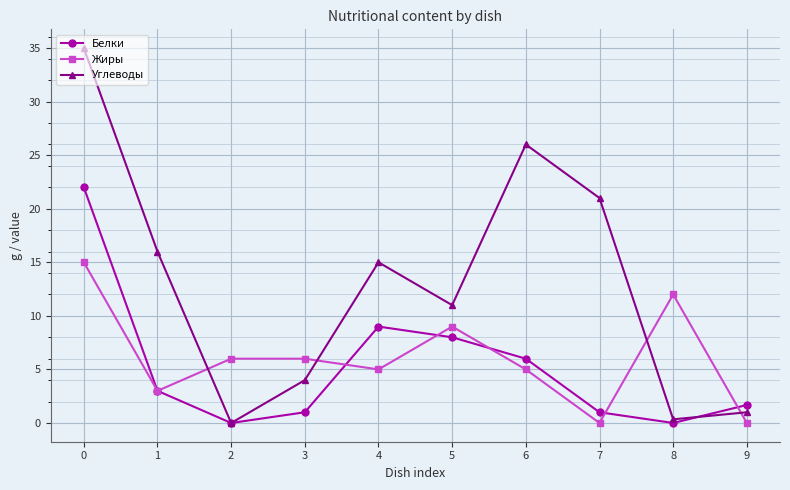

Is it true that Белки equals 9.0 at 4?

True